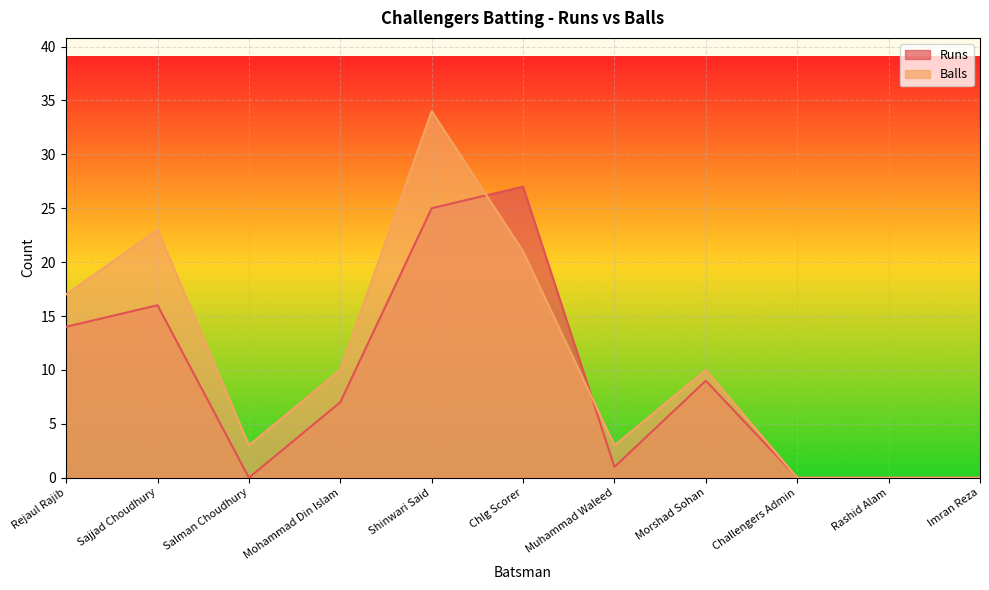

Is it true that Runs equals 1 at Muhammad Waleed?

True